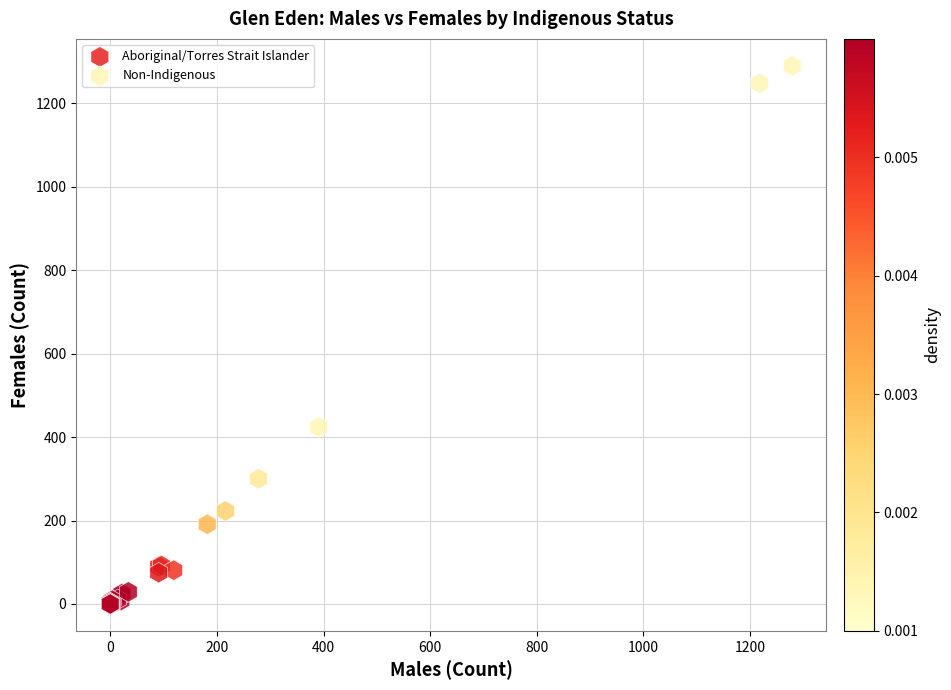

Which series contains the highest Y value?

Non-Indigenous